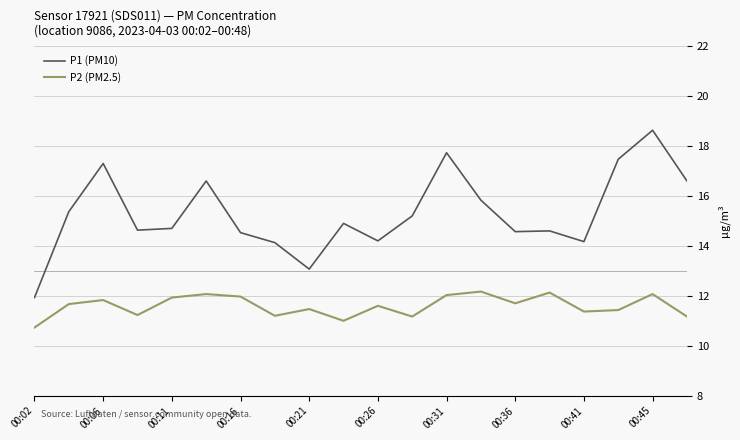

List the series in order of their peak value, lowest first.

P2 (PM2.5), P1 (PM10)